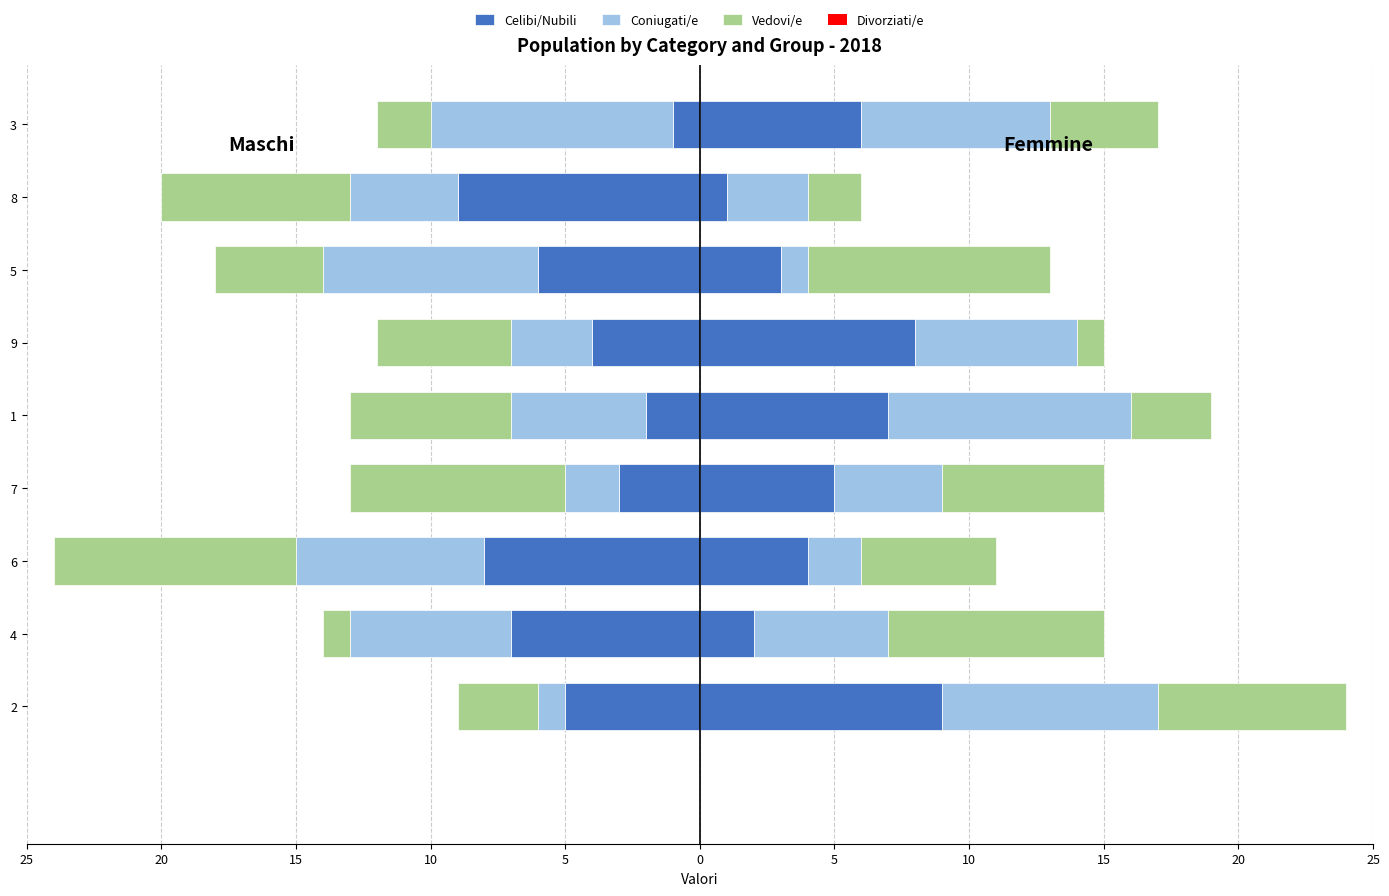

What is the average value of the Celibi/Nubili series?

-5